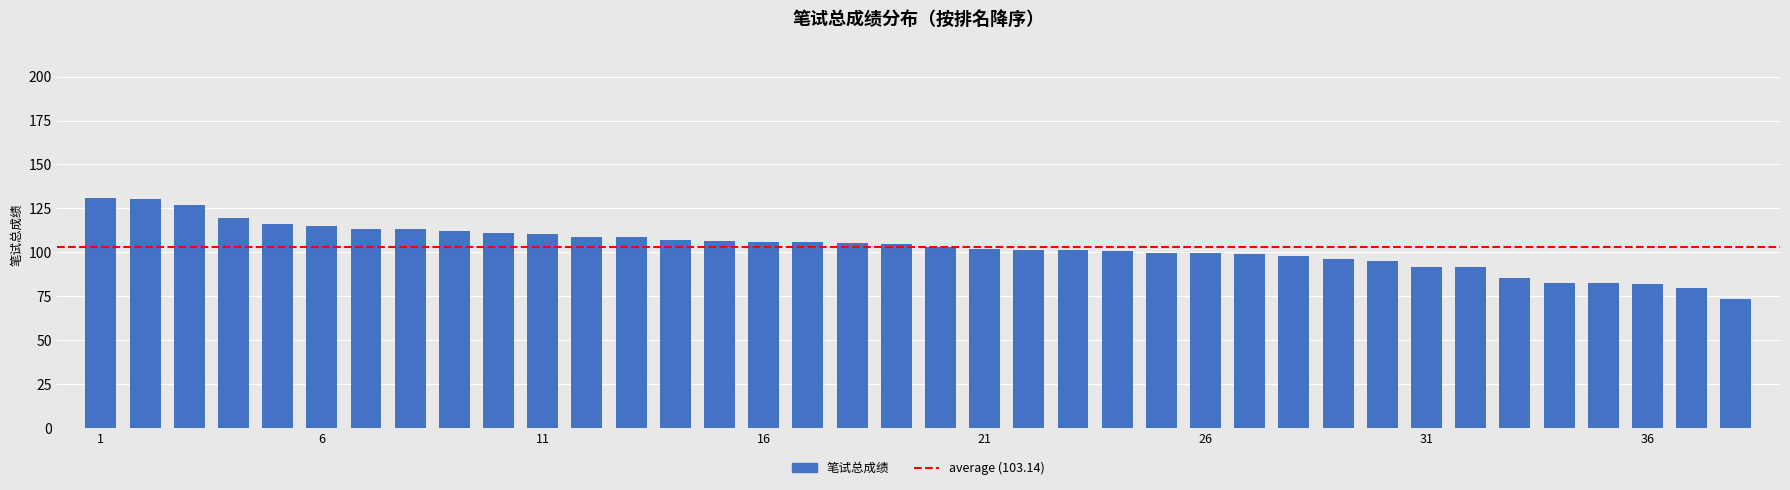

What is the value of the 5th bar from the left?

116.3